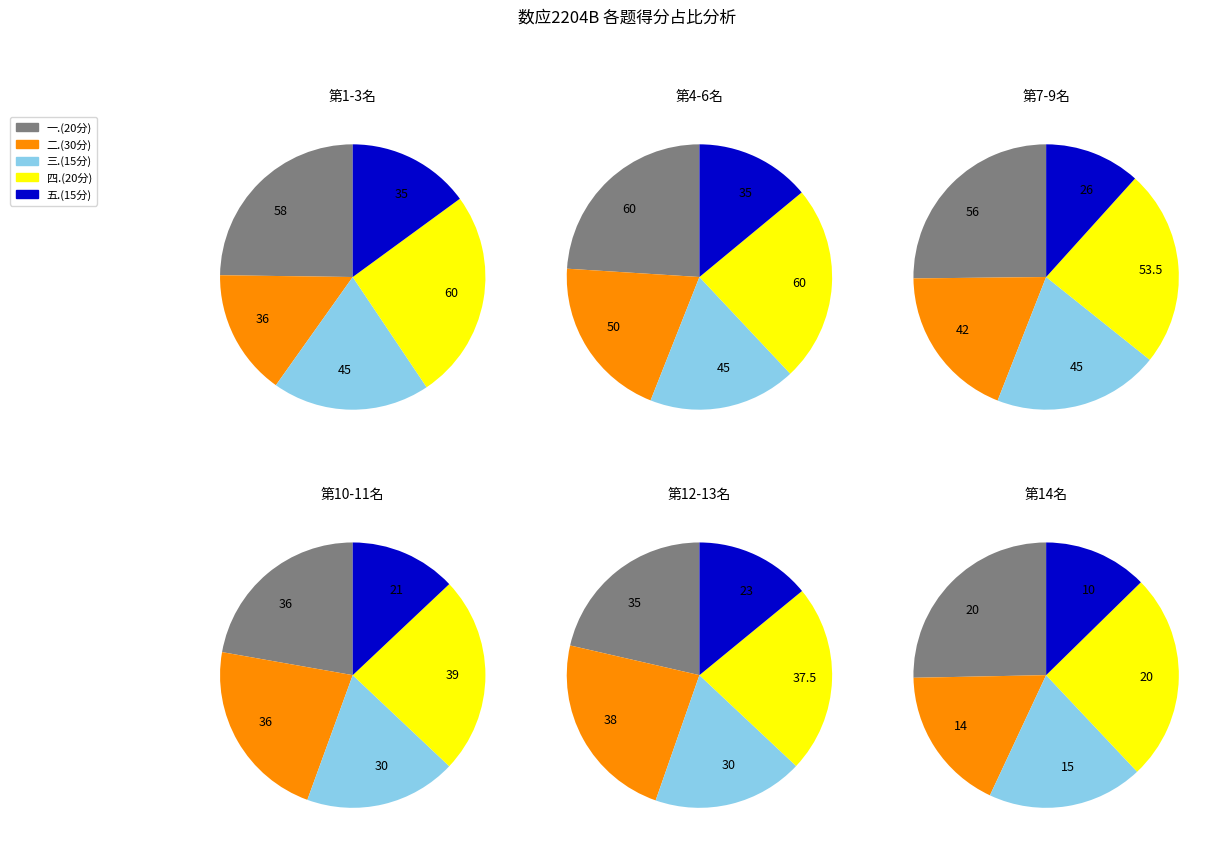

Is there a majority slice in this chart?

No